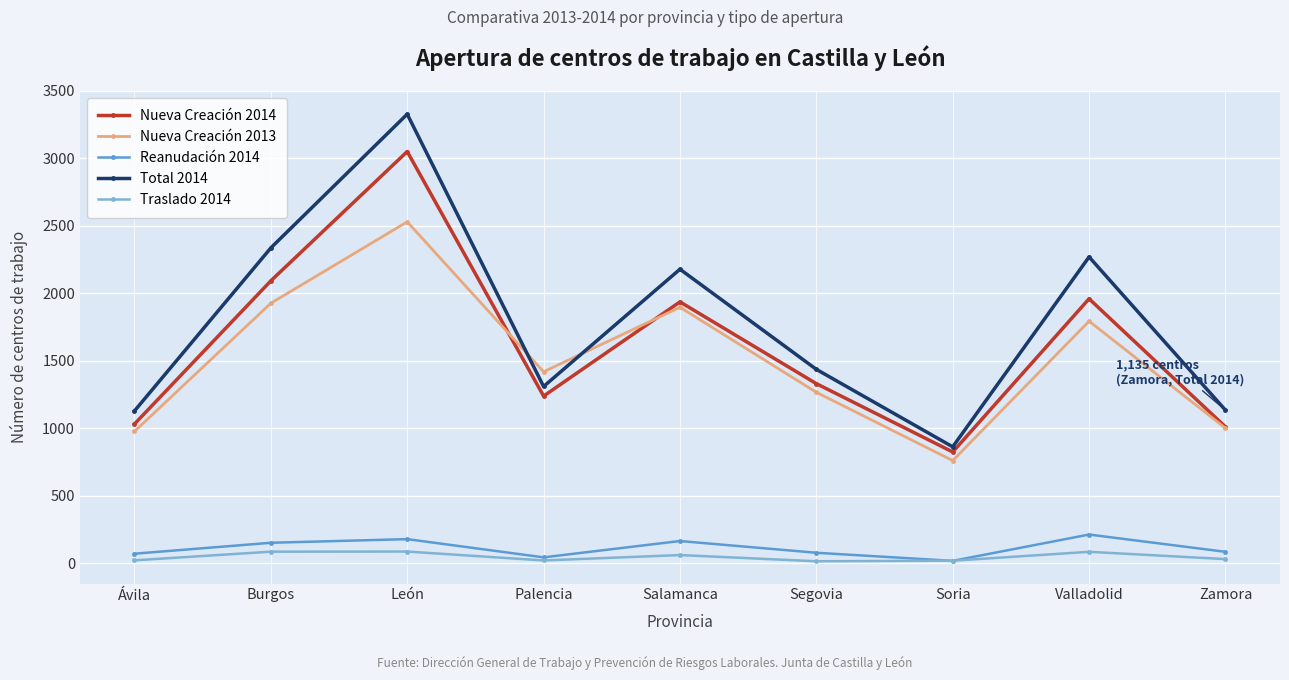

What is the label of the 8th point from the right?

Burgos